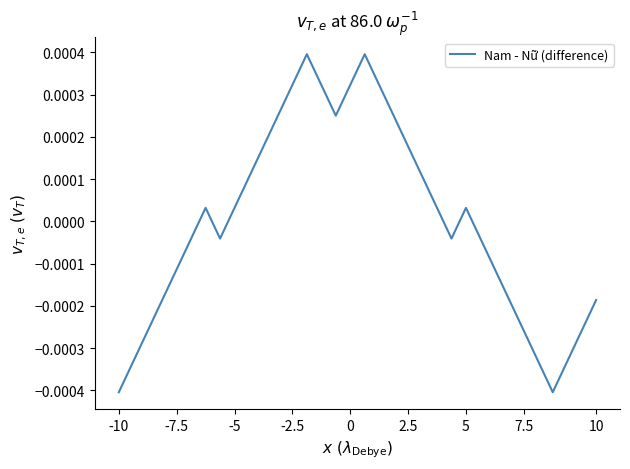

Does the chart have visible grid lines?

No